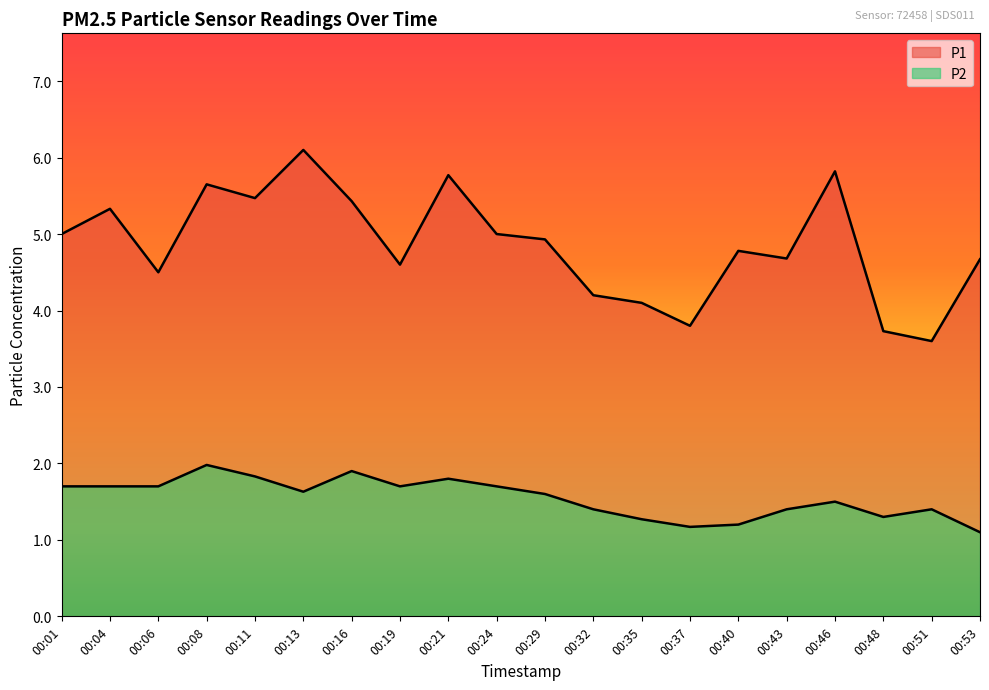

Where is the first local minimum for P2?

00:13